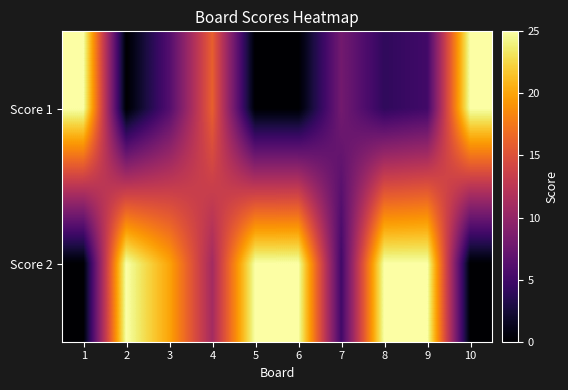

Which category has the lowest value across all series?

2